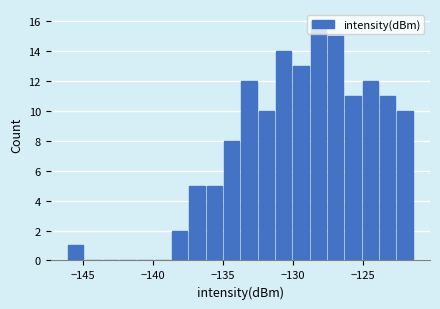

Read against the x-axis, roughly where is the centre of the tallest bar?

-128.0